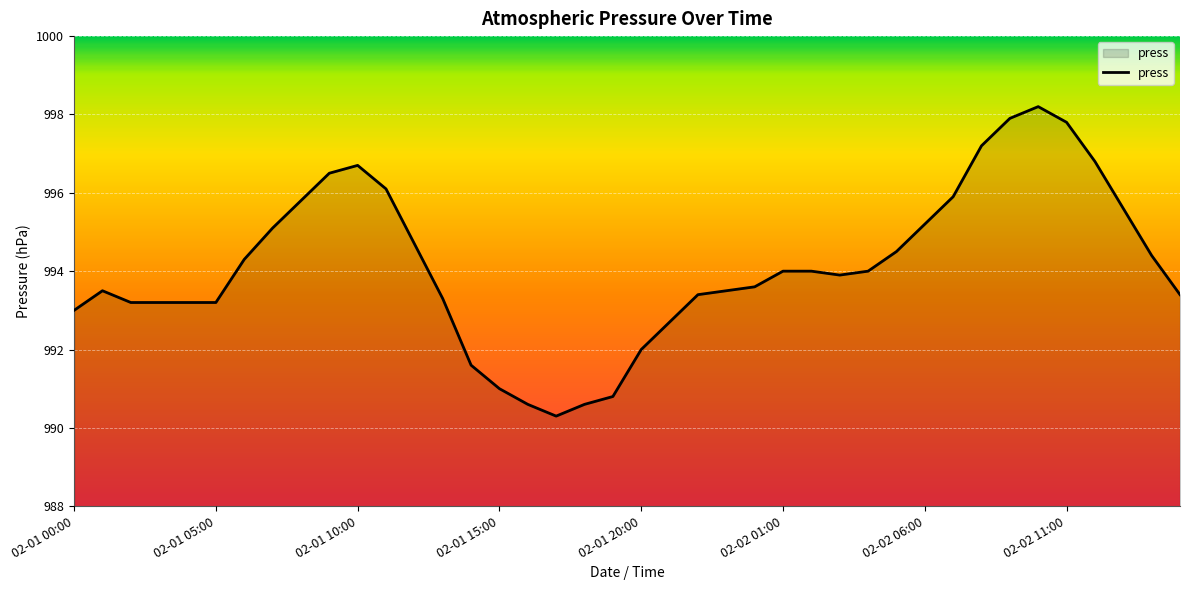

What is the maximum value shown in the chart?

998.2